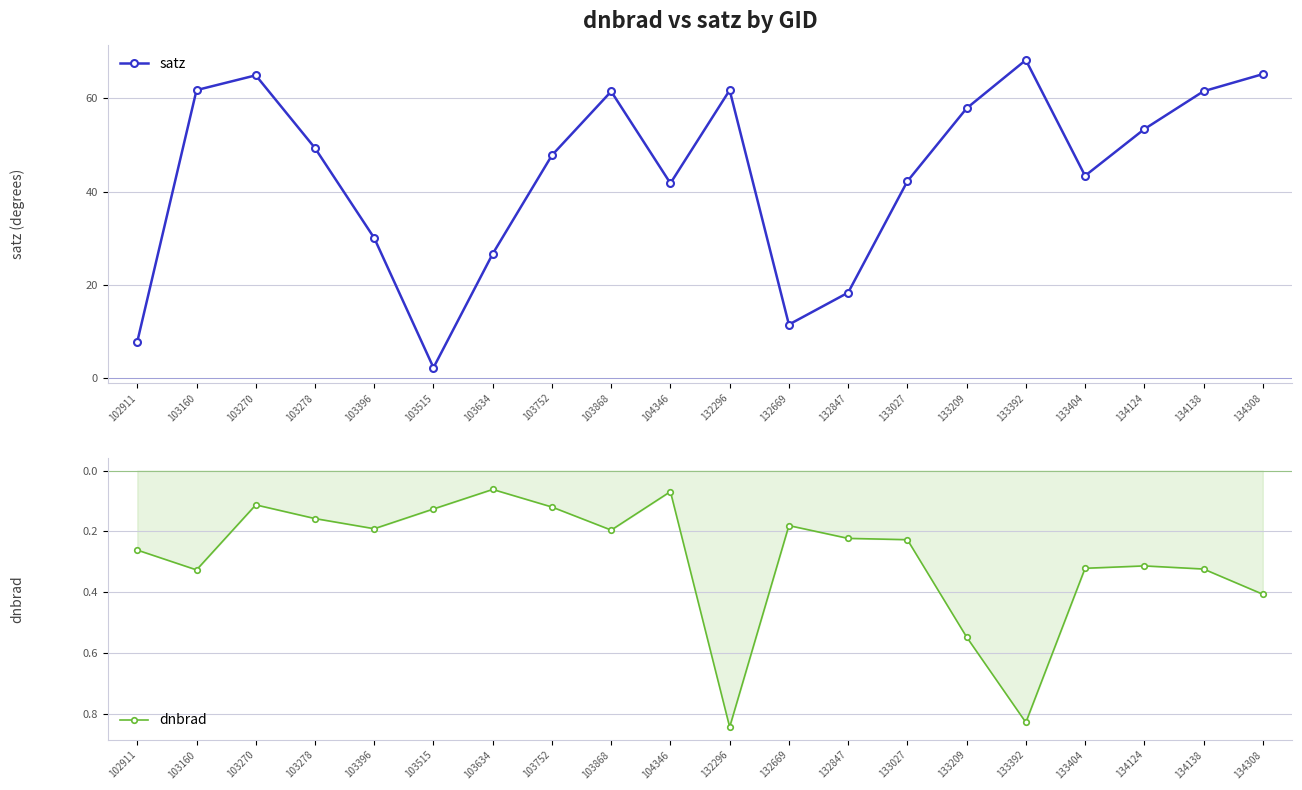

Between 132847 and 133392, which series saw the biggest shift?

satz